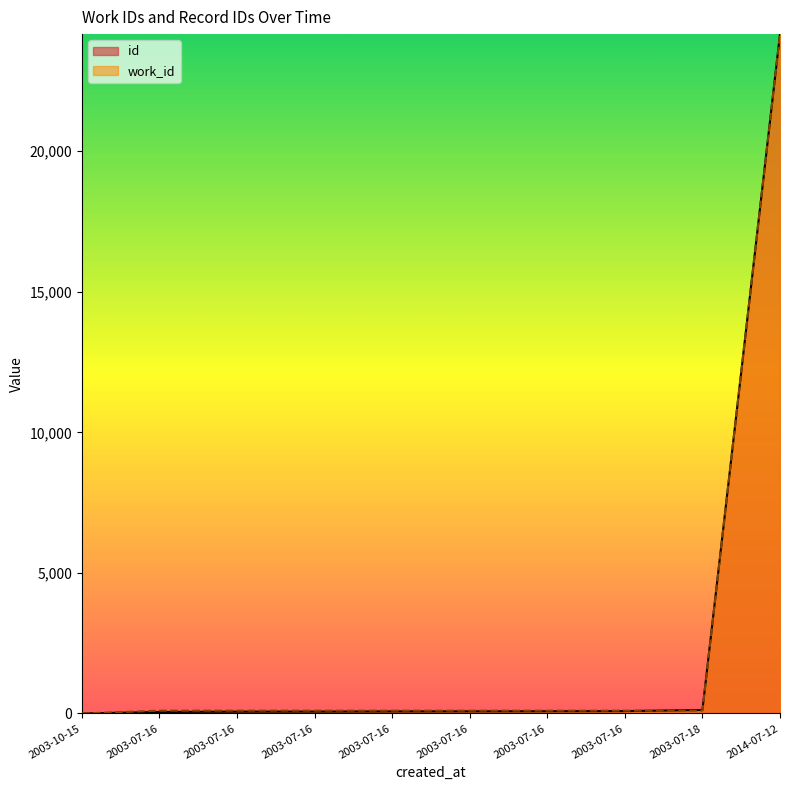

What are all the series names shown in the legend?

id, work_id